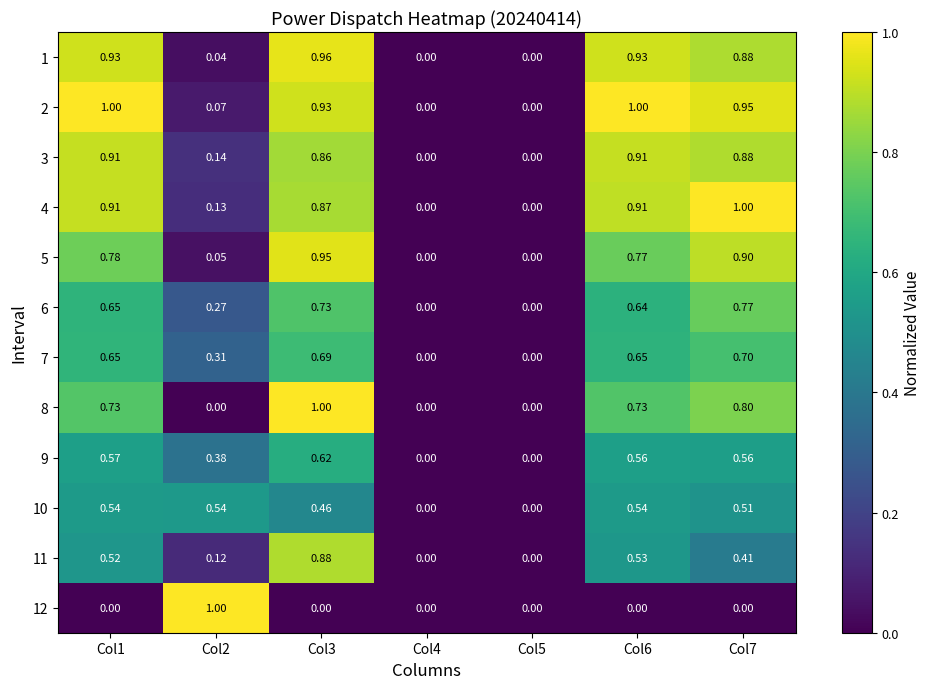

Is the value of 6 at Col7 greater than the value of 9 at Col5?

Yes